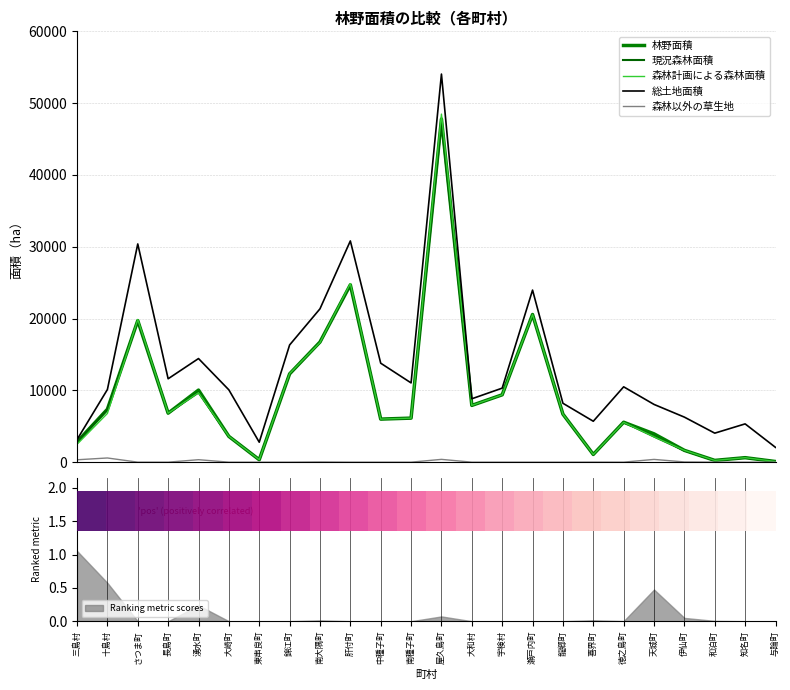

What value does the 現況森林面積 series have at 湧水町?

9693.0